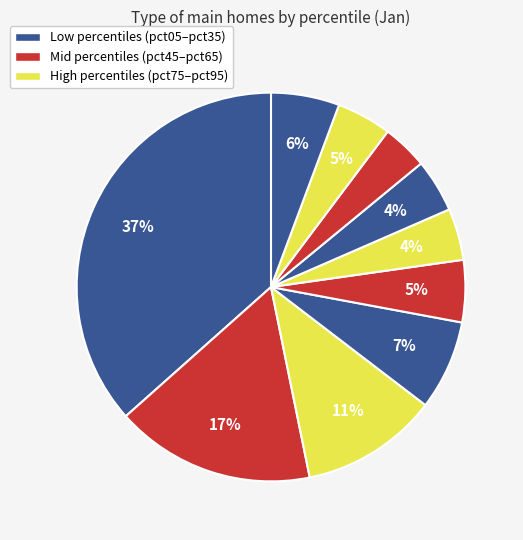

Count the number of slices in the pie.

10